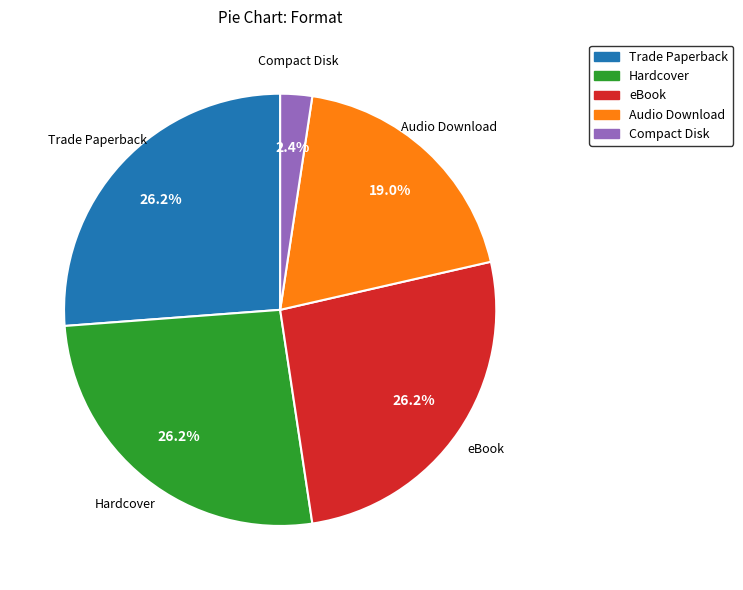

Between Compact Disk and eBook, which is larger?

eBook